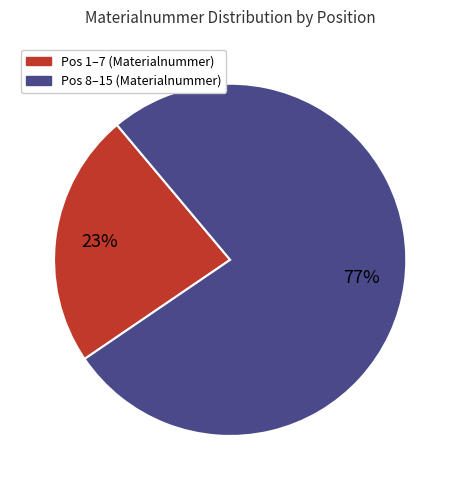

How many slices are in this pie chart?

2